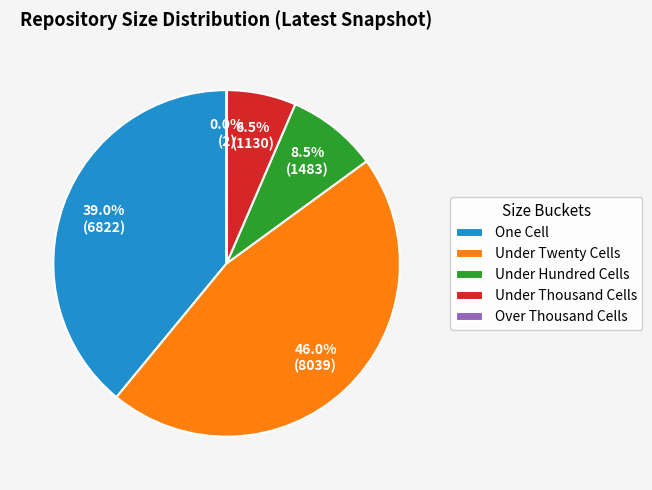

Is Under Thousand Cells the majority of the pie?

No